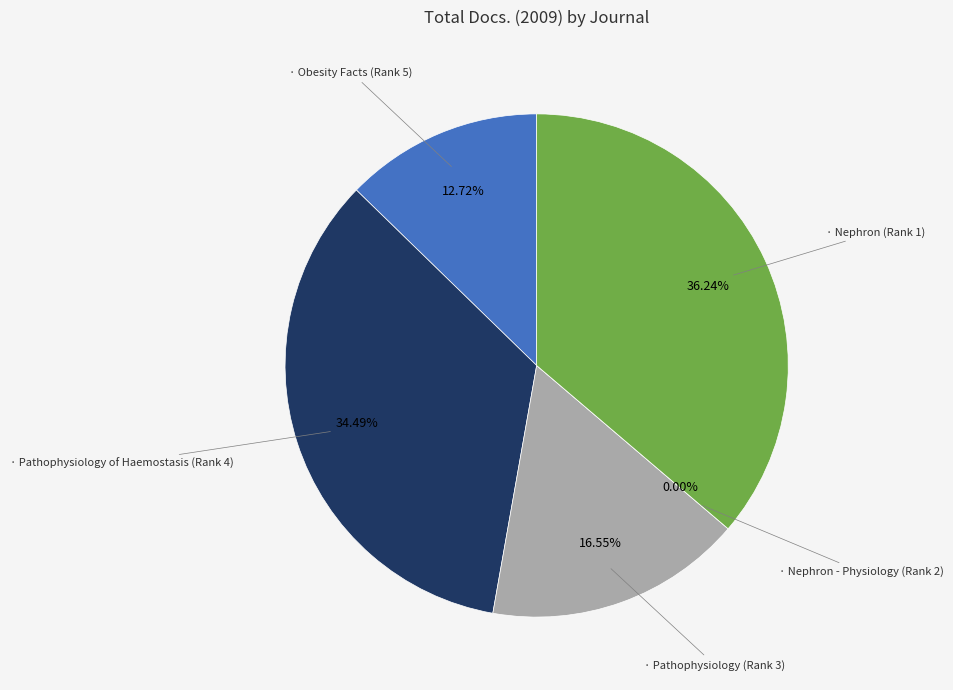

Count the number of slices in the pie.

5